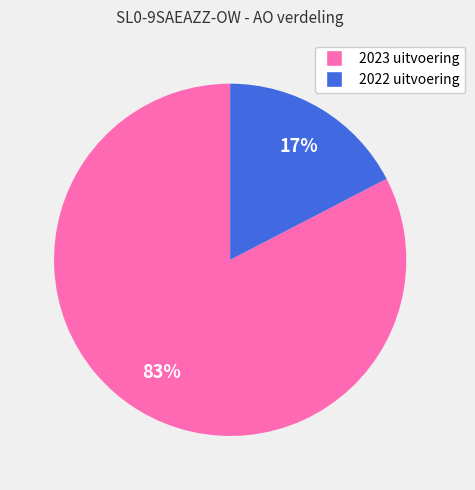

Combined, do 2023 uitvoering and 2022 uitvoering account for over 50%?

Yes